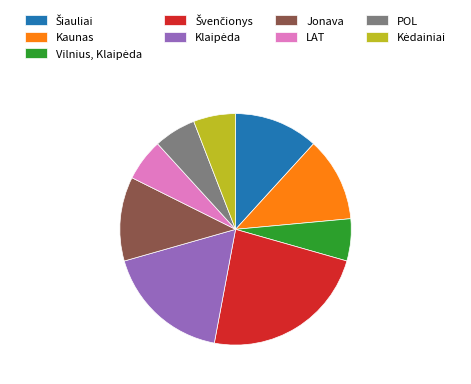

What is the ratio of the value at Jonava to the value at LAT?

2.0